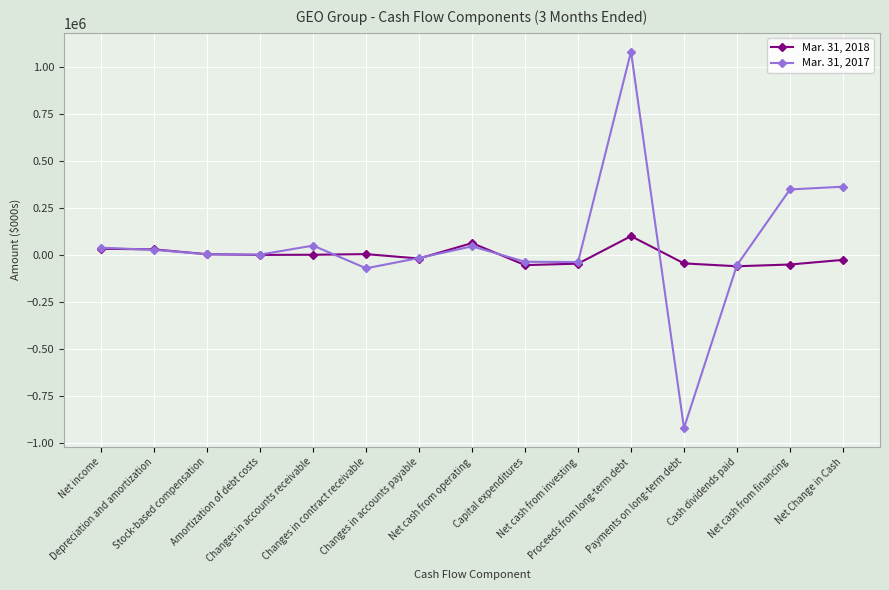

What is the label of the 1st point from the left?

Net income